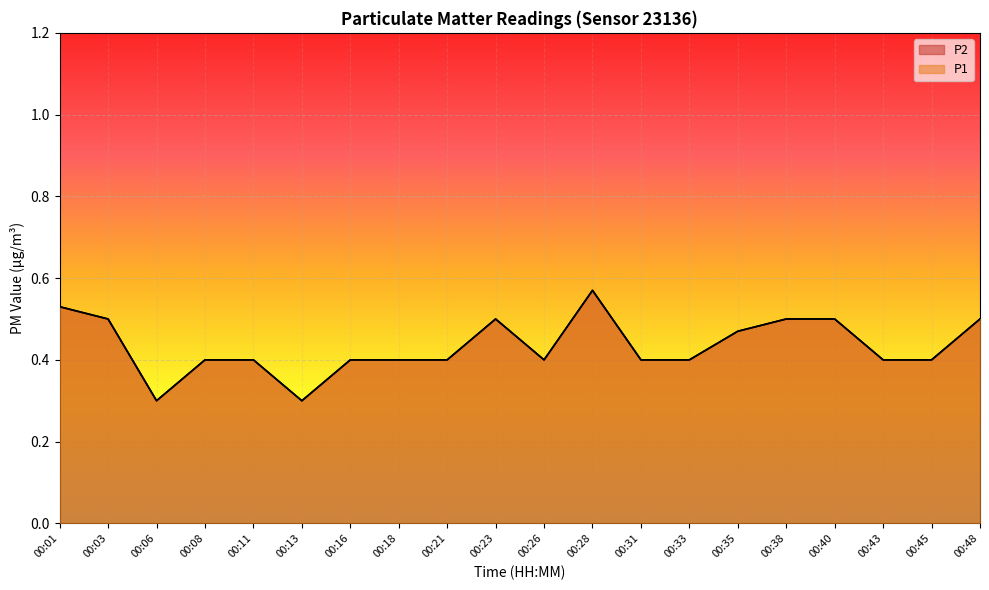

How many categories are shown in the chart?

20